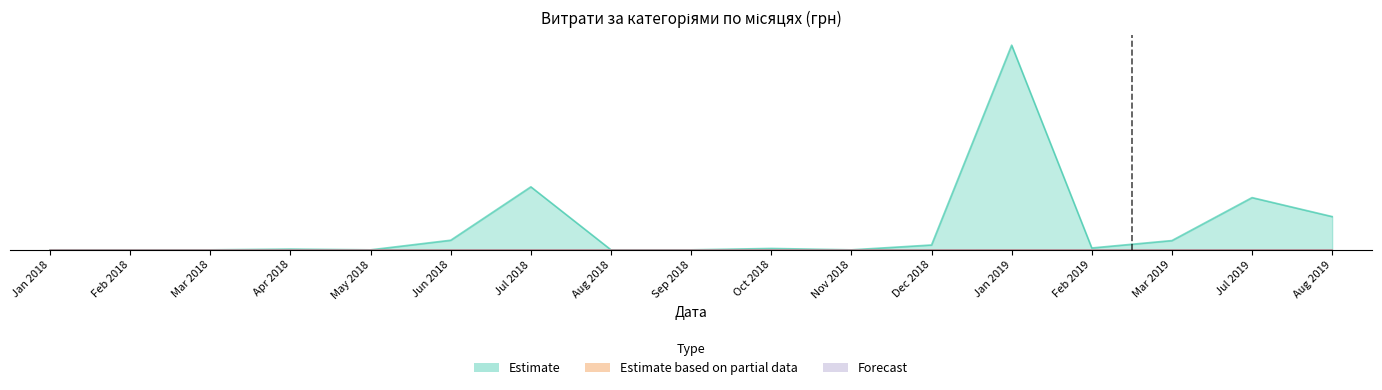

Is it true that the value at Feb 2019 is 0.1?

False